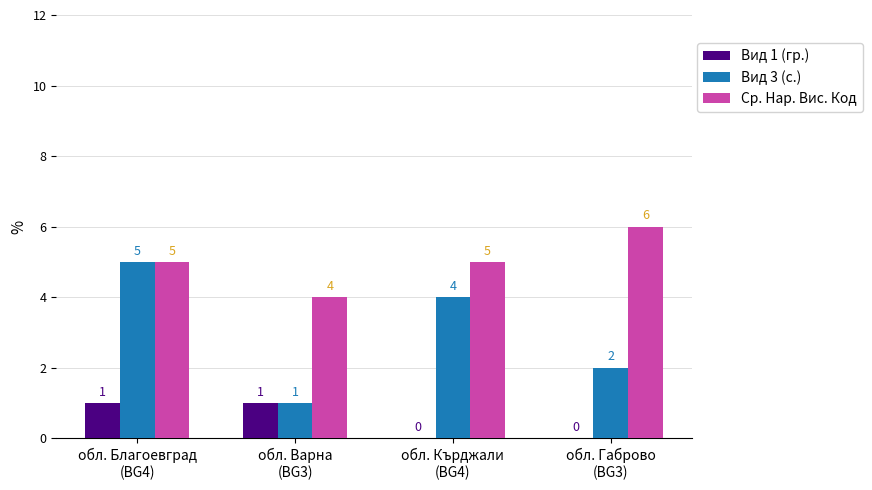

The Вид 3 (с.) series shows 5 at обл. Благоевград
(BG4). True or false?

True